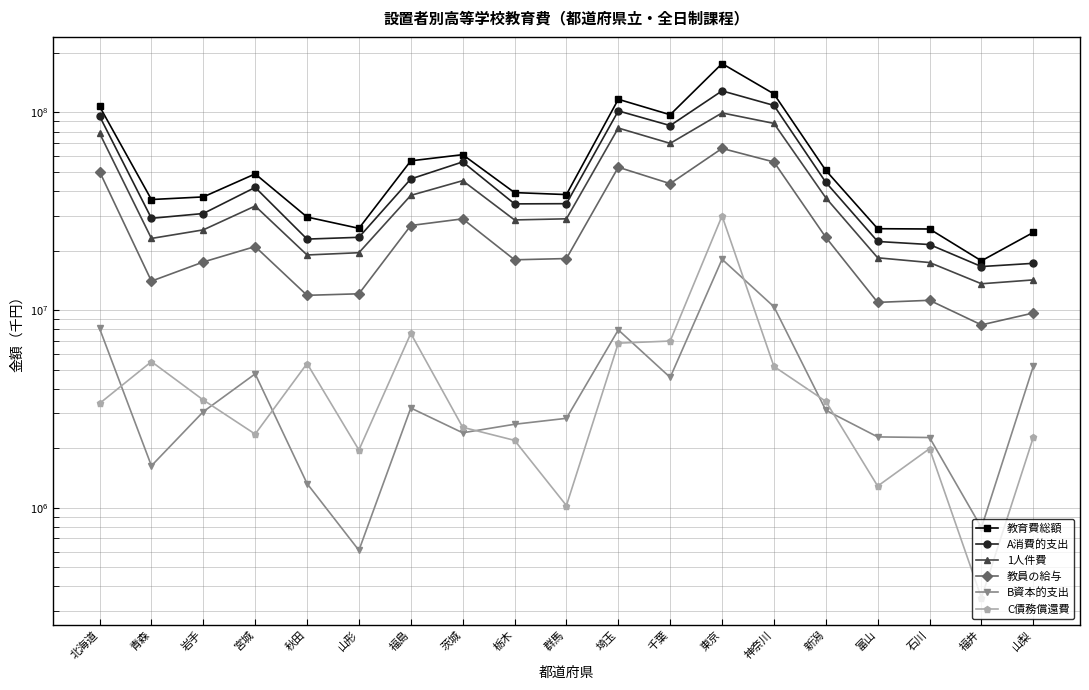

What is the difference between the A消費的支出 values at 茨城 and 宮城?

14437706